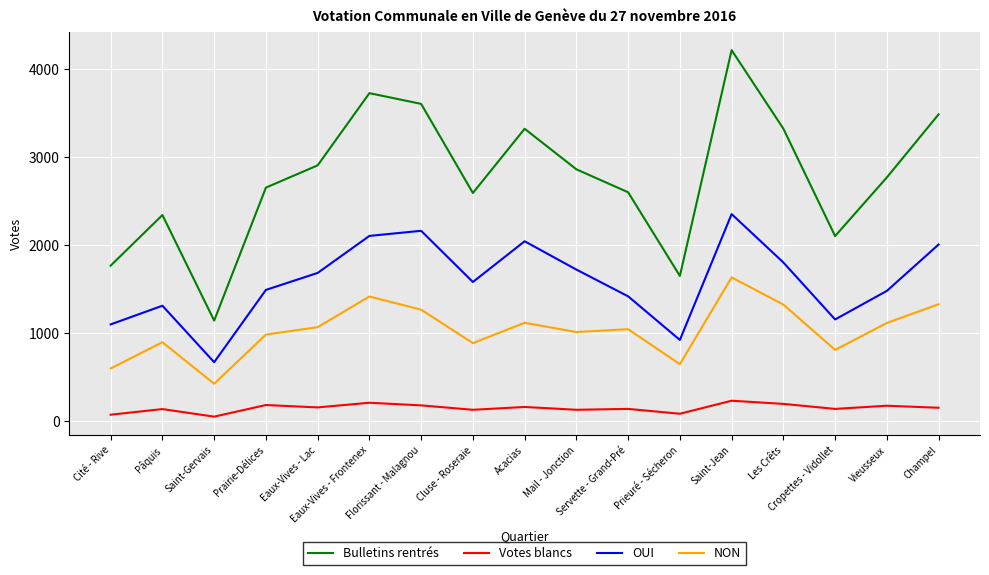

What is the sum of all Bulletins rentrés values?

47059